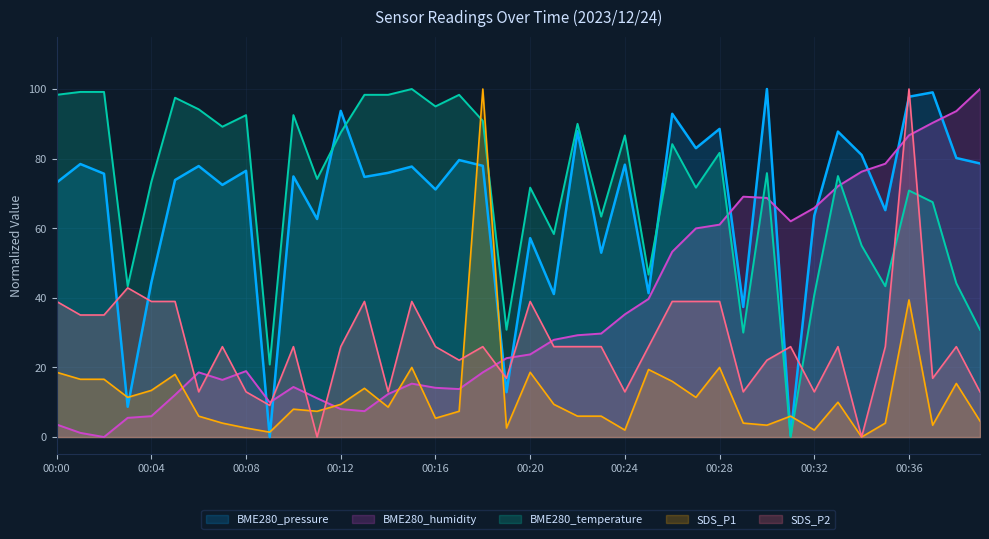

Rank the categories by BME280_humidity value from lowest to highest.

00:02, 00:01, 00:00, 00:03, 00:04, 00:13, 00:12, 00:09, 00:11, 00:05, 00:14, 00:17, 00:16, 00:10, 00:15, 00:07, 00:06, 00:18, 00:08, 00:19, 00:20, 00:21, 00:22, 00:23, 00:24, 00:25, 00:26, 00:27, 00:28, 00:31, 00:32, 00:30, 00:29, 00:33, 00:34, 00:35, 00:36, 00:37, 00:38, 00:39